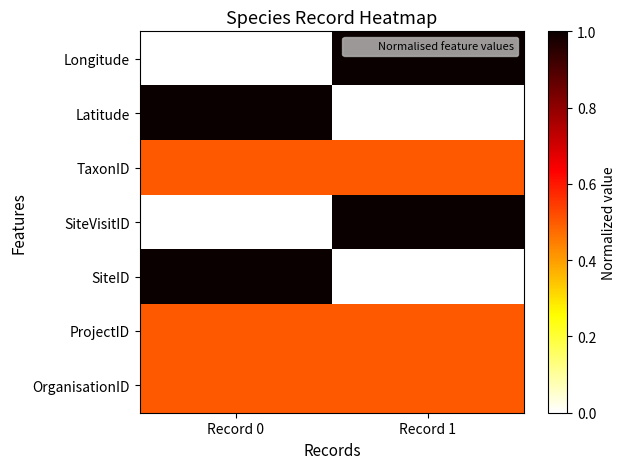

Which series has the largest total across all categories?

Longitude